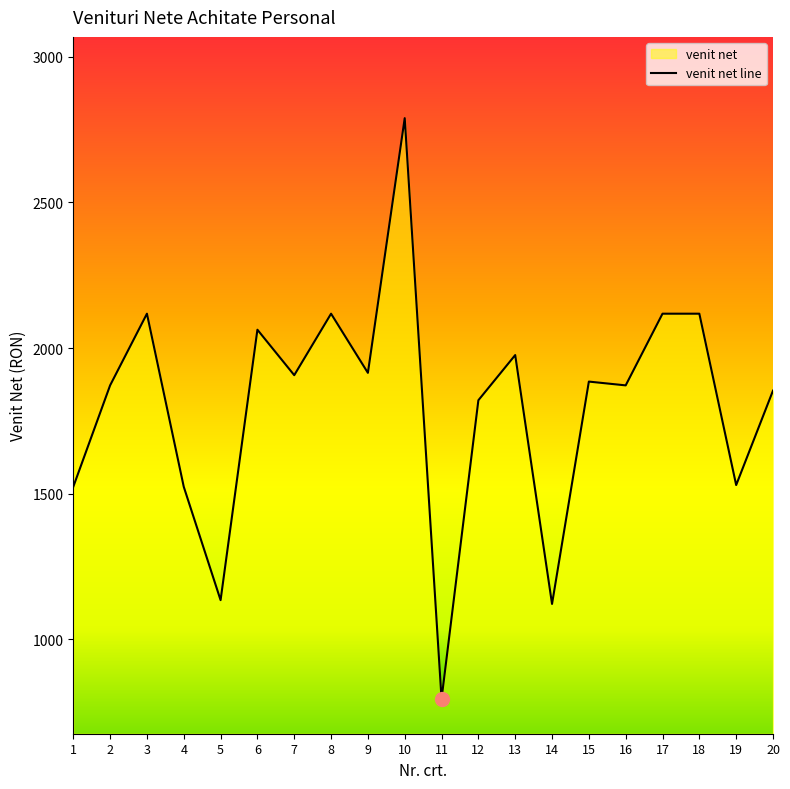

Reading left to right, transcribe all the data shown in this chart.

1=1524	2=1872	3=2118	4=1524	5=1135	6=2063	7=1907	8=2118	9=1915	10=2789	11=796	12=1821	13=1976	14=1122	15=1885	16=1872	17=2118	18=2118	19=1530	20=1854